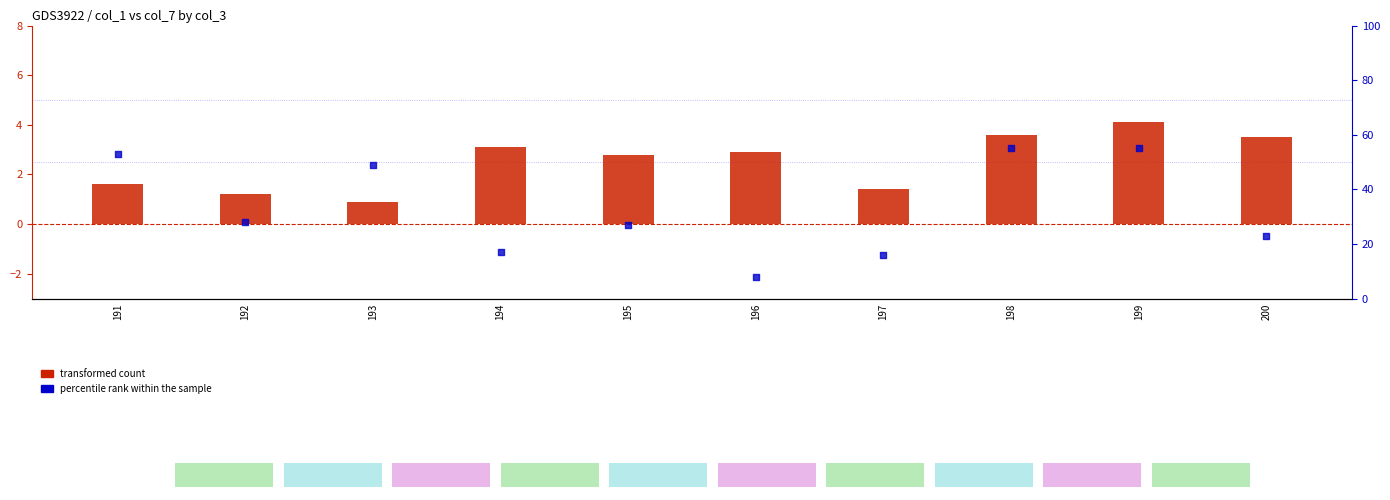

Which series contains the lowest Y value?

transformed count